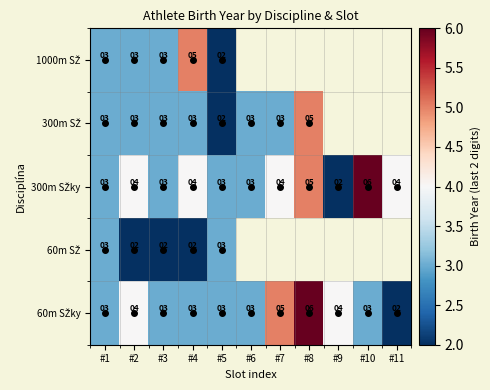

How many 60m SŽky values are between 3 and 4?

8